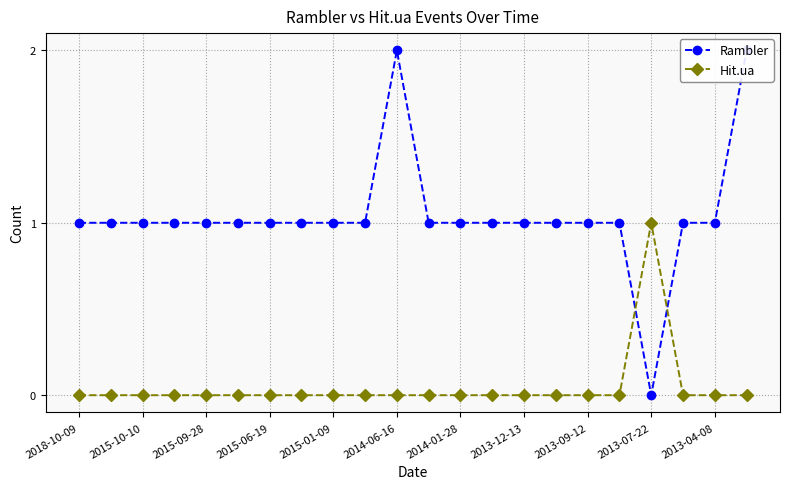

True or false: Hit.ua has more than 0 interior local peaks.

True